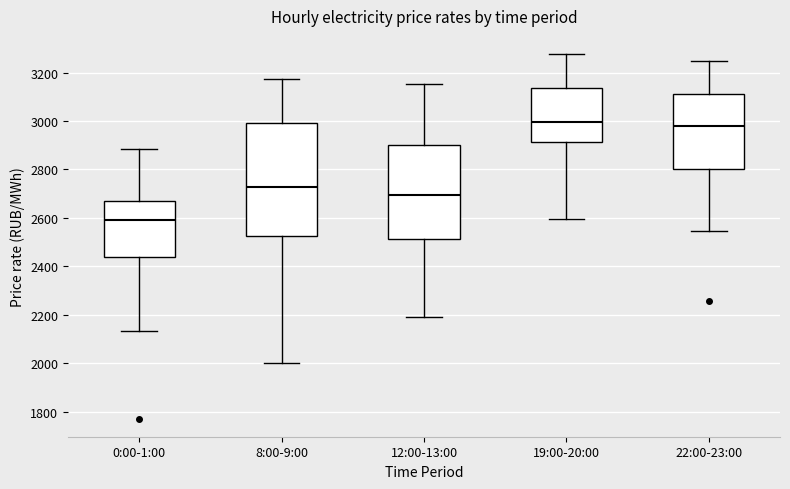

Where does the median line of the box for 12:00-13:00 sit on the y-axis? The values are not printed on the chart, so give them approximately, as read against the axis.

2700